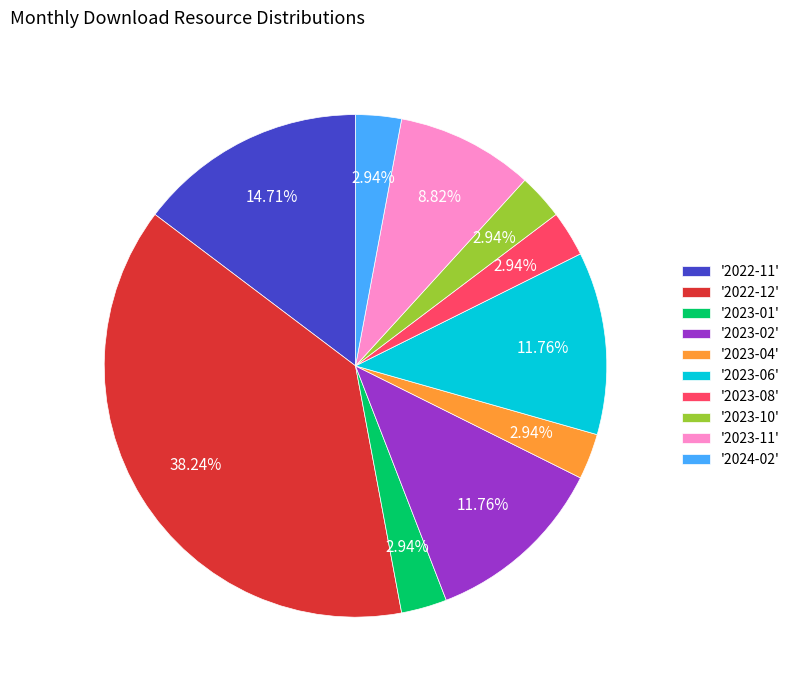

Do '2023-02' and '2023-11' together represent more than half of the pie?

No